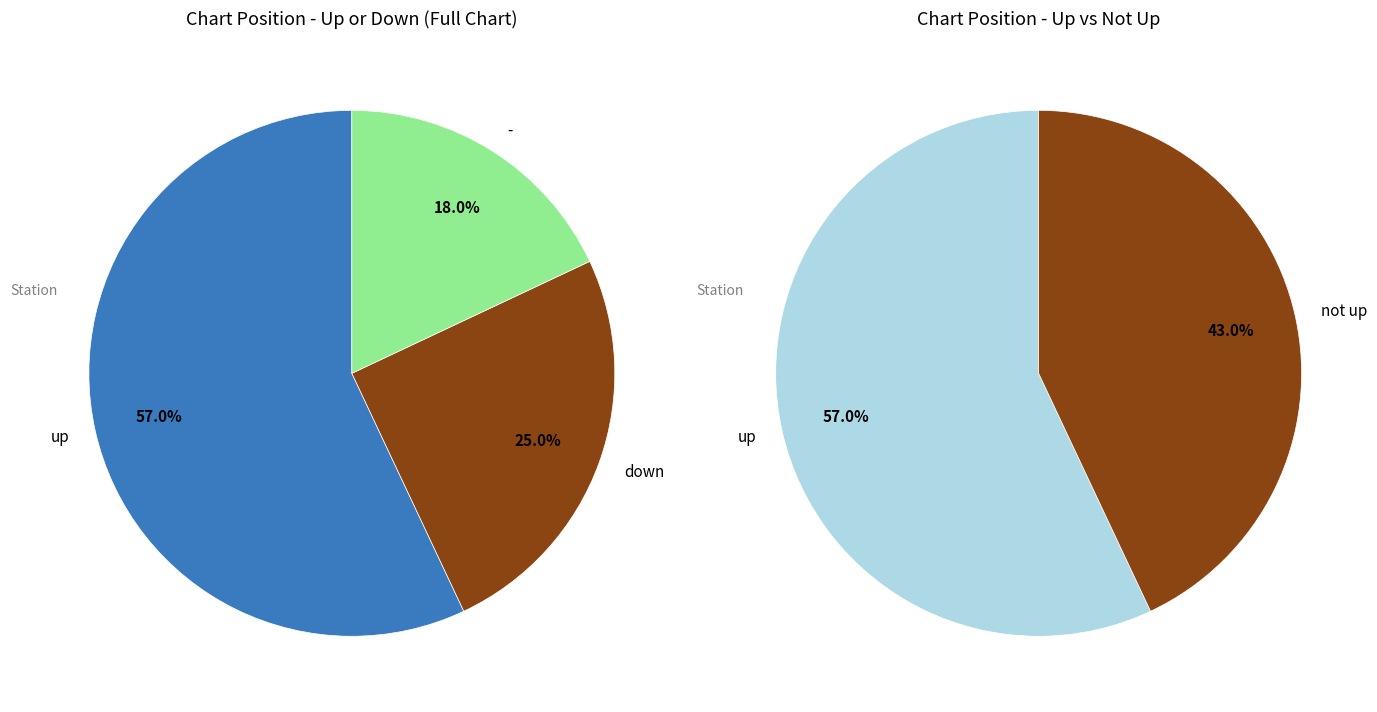

How many slices are in this pie chart?

3